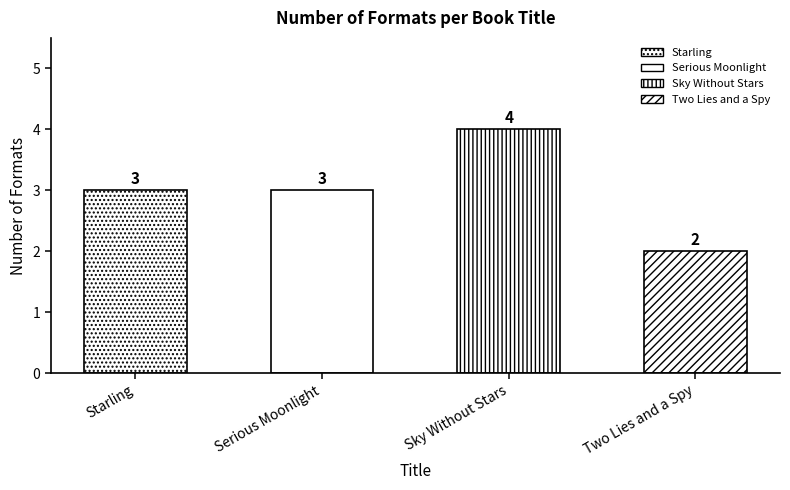

Reading left to right, extract all data points from this chart.

3	3	4	2